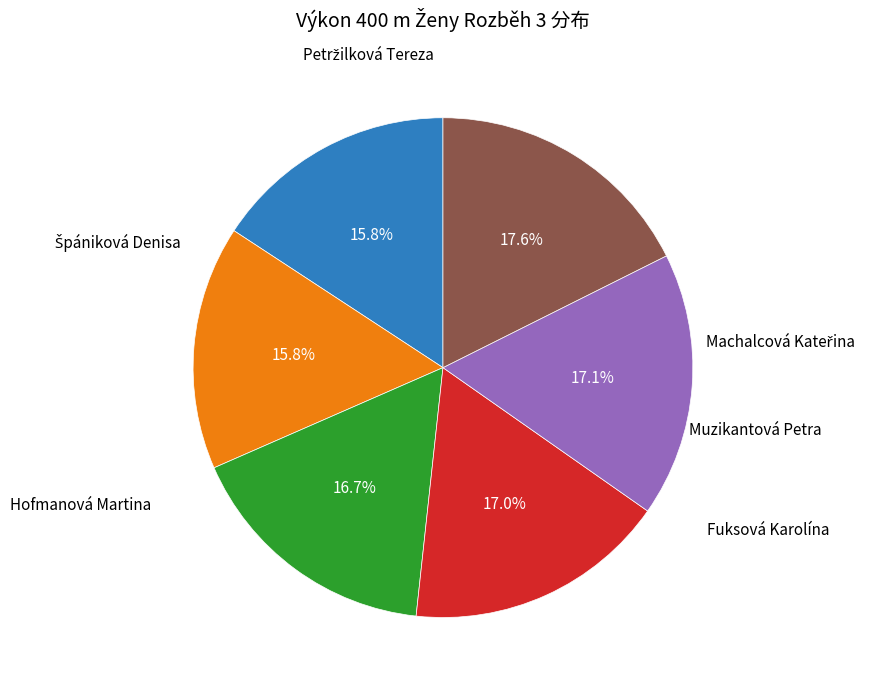

True or false: Hofmanová Martina accounts for 16% of the total.

True